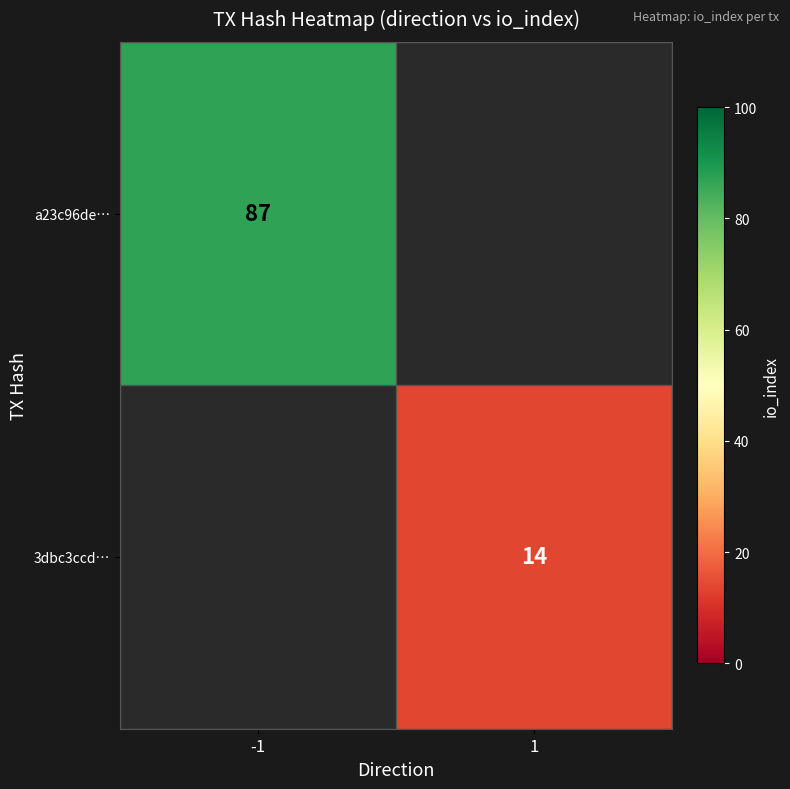

The value of a23c96de… at -1 is 87. True or false?

True